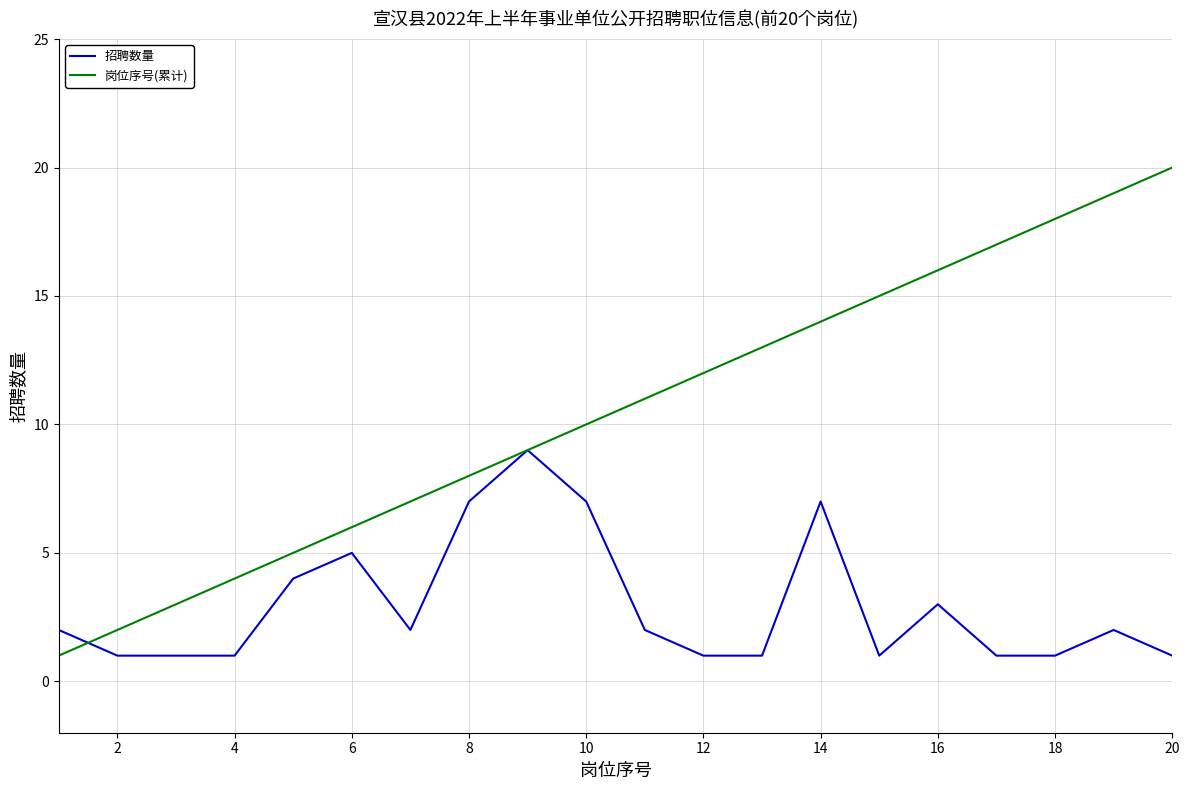

What is the maximum value shown in the chart?

20